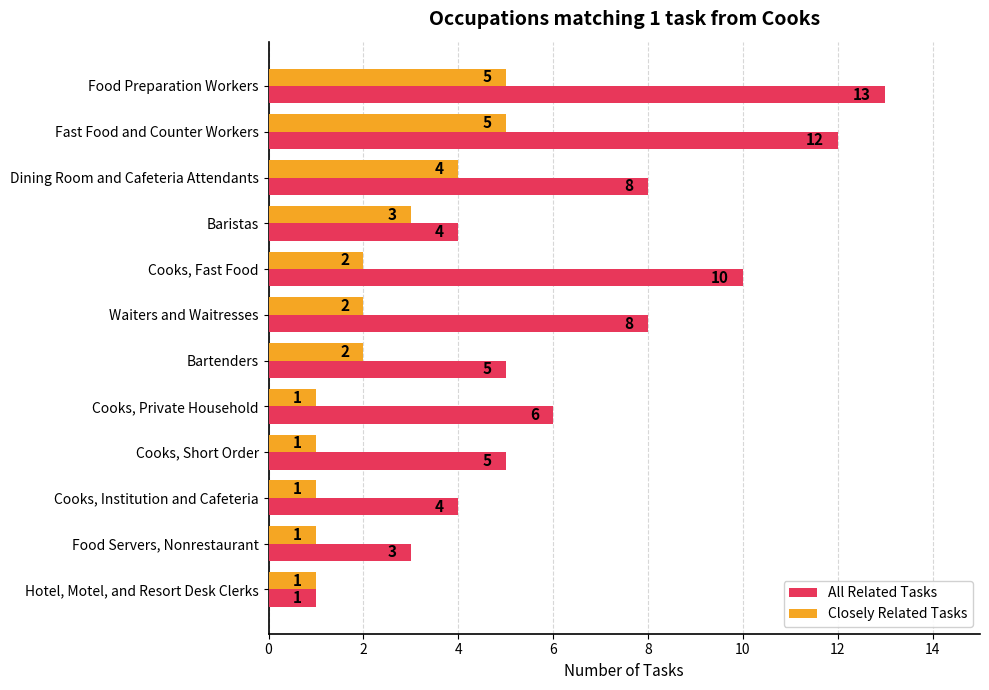

Which series changed the most between Food Preparation Workers and Waiters and Waitresses?

All Related Tasks